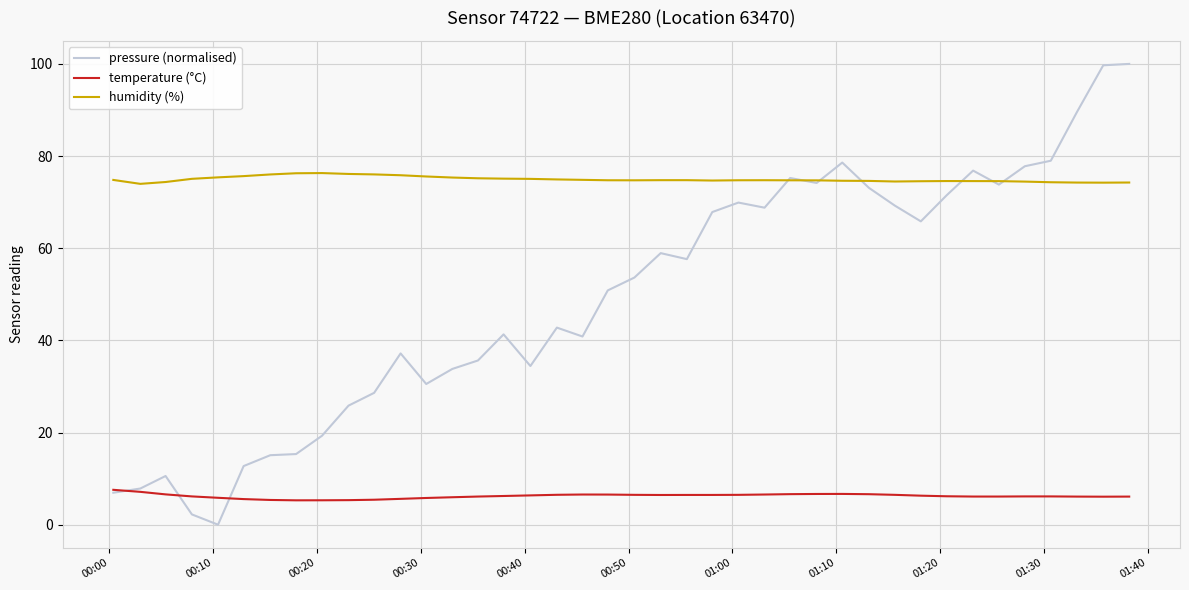

Which series has the largest total across all categories?

humidity (%)